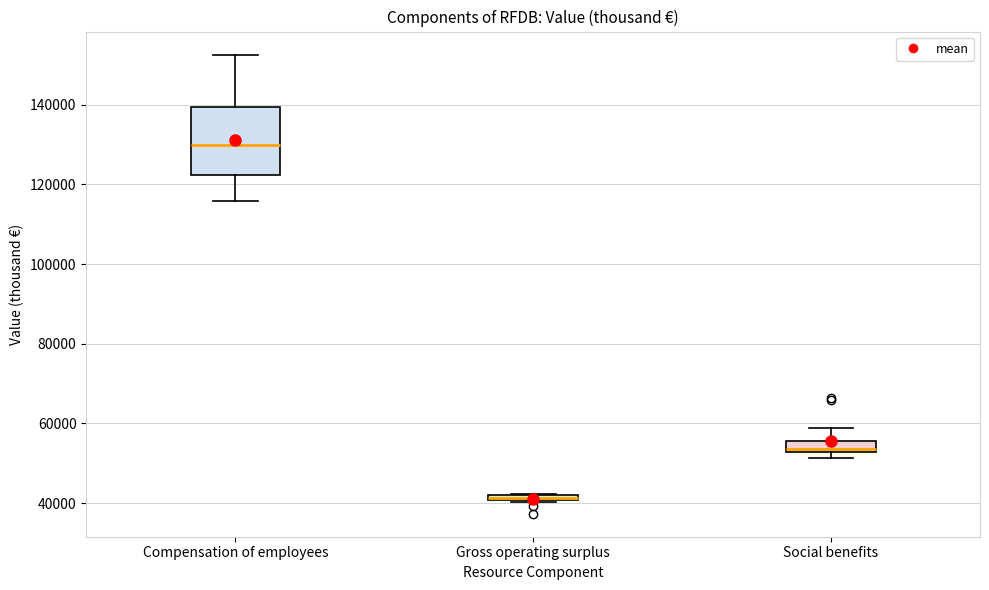

Which box is the tallest, from its lower edge to its upper edge?

Compensation of employees